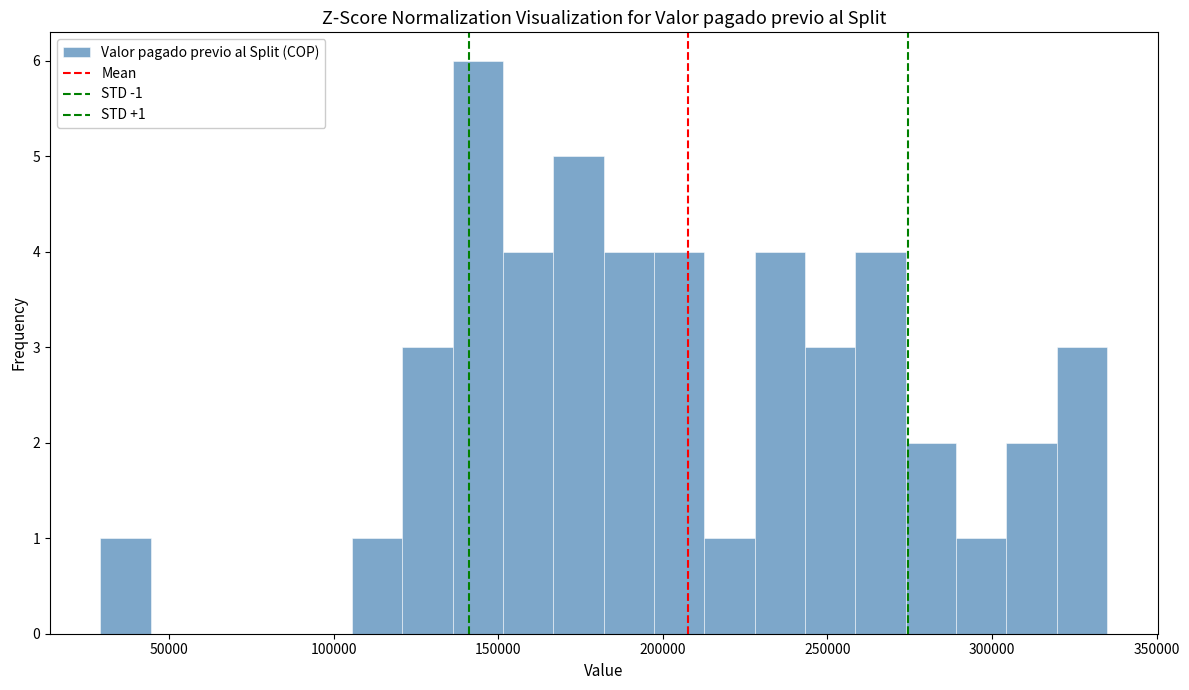

Read against the x-axis, roughly where is the centre of the tallest bar?

145000